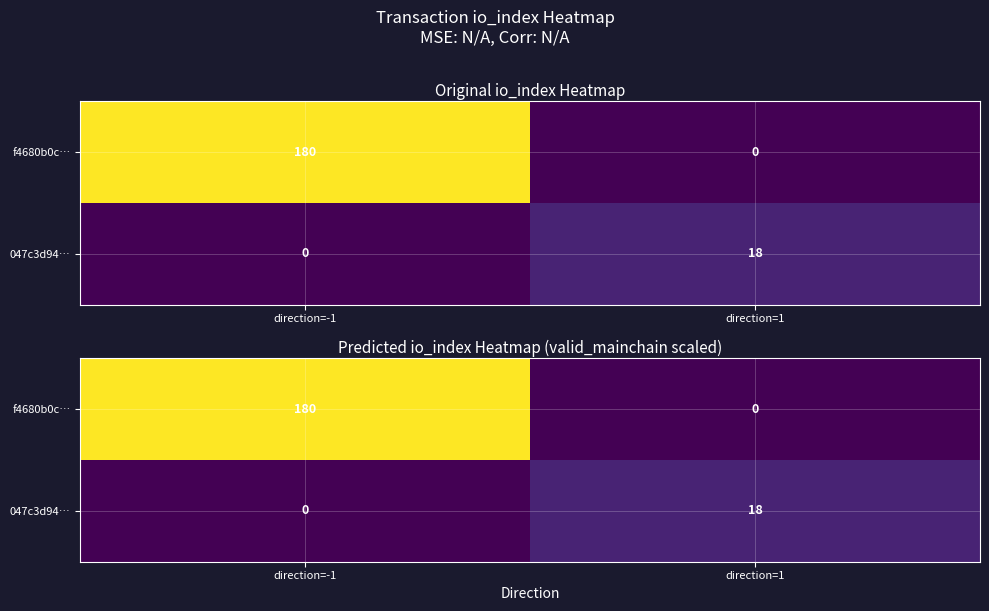

What is the total value across all series at direction=-1?

180